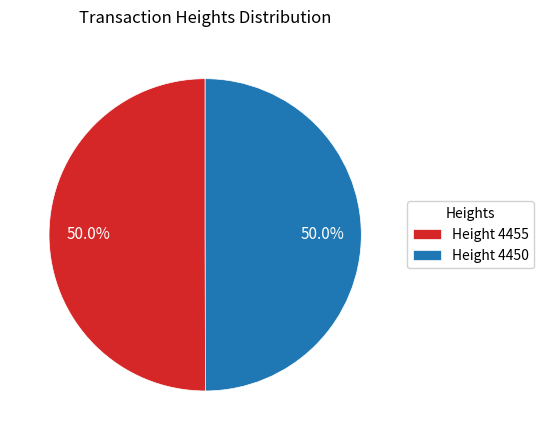

What is the ratio of the value at Height 4450 to the value at Height 4455?

1.0